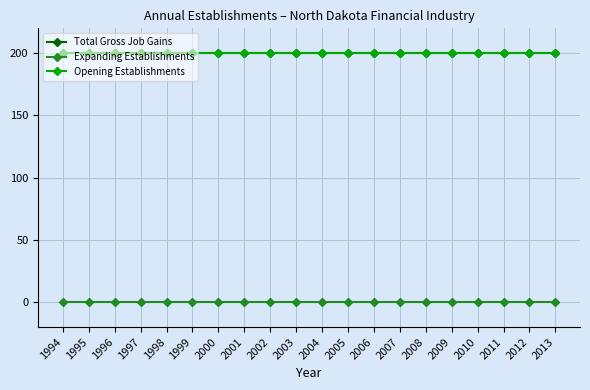

Is this an area chart (filled region under the line)?

No